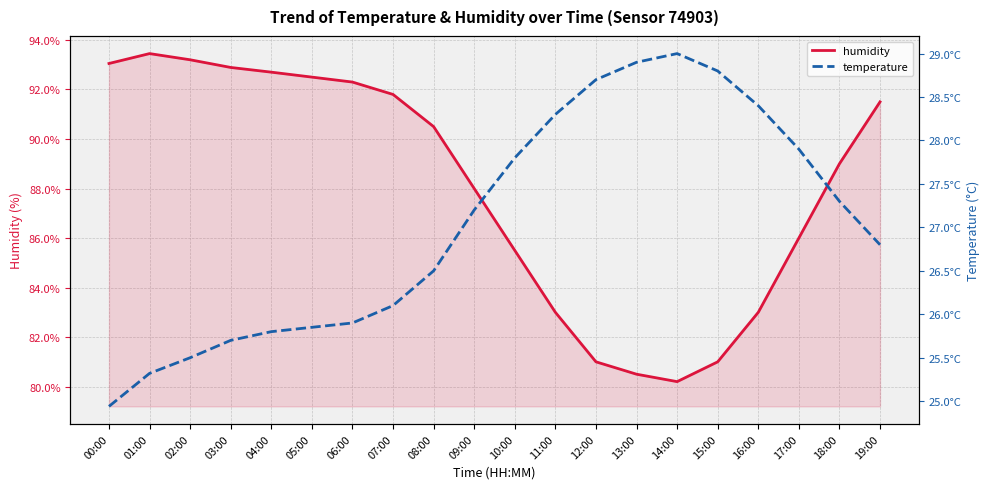

At 12:00, list the series in order from largest to smallest.

humidity, temperature